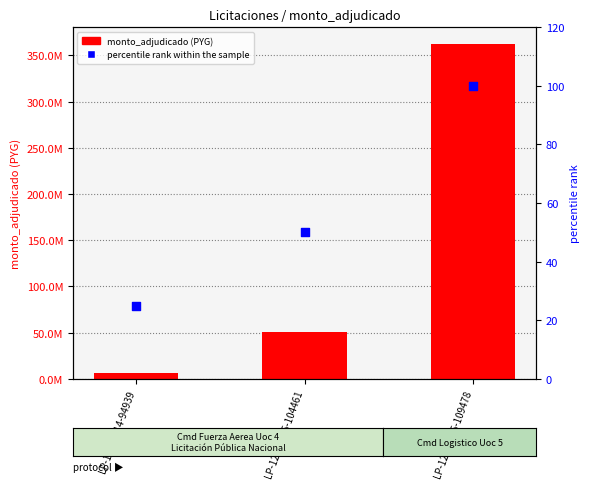

What are all the series names shown in the legend?

monto_adjudicado, percentile rank within the sample